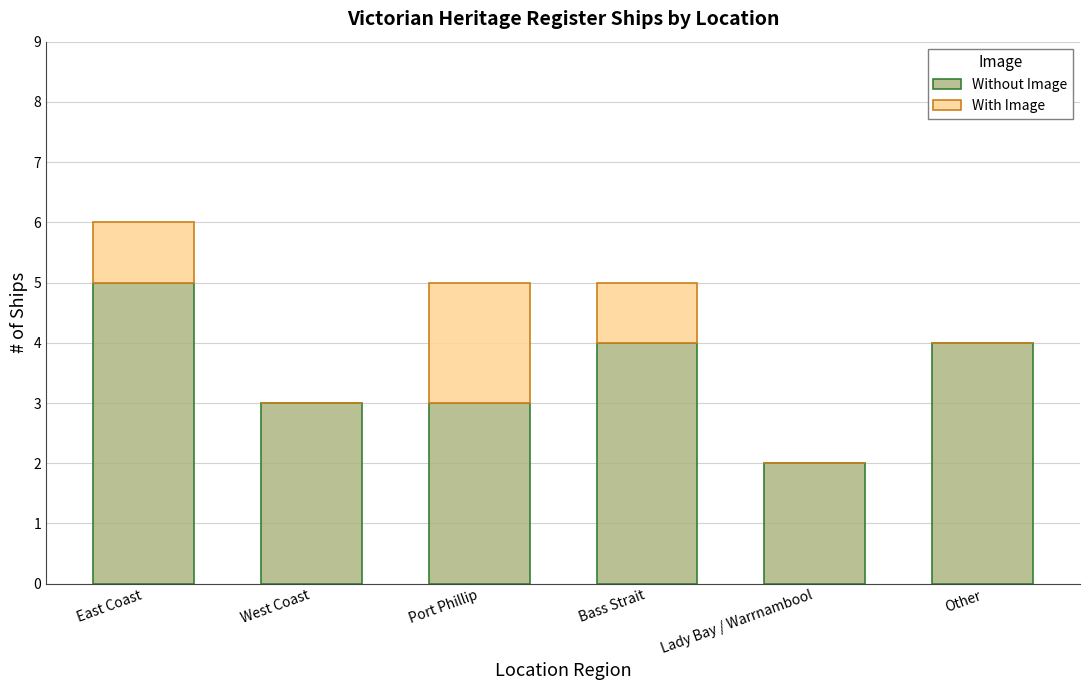

What are all the series names shown in the legend?

Without Image, With Image